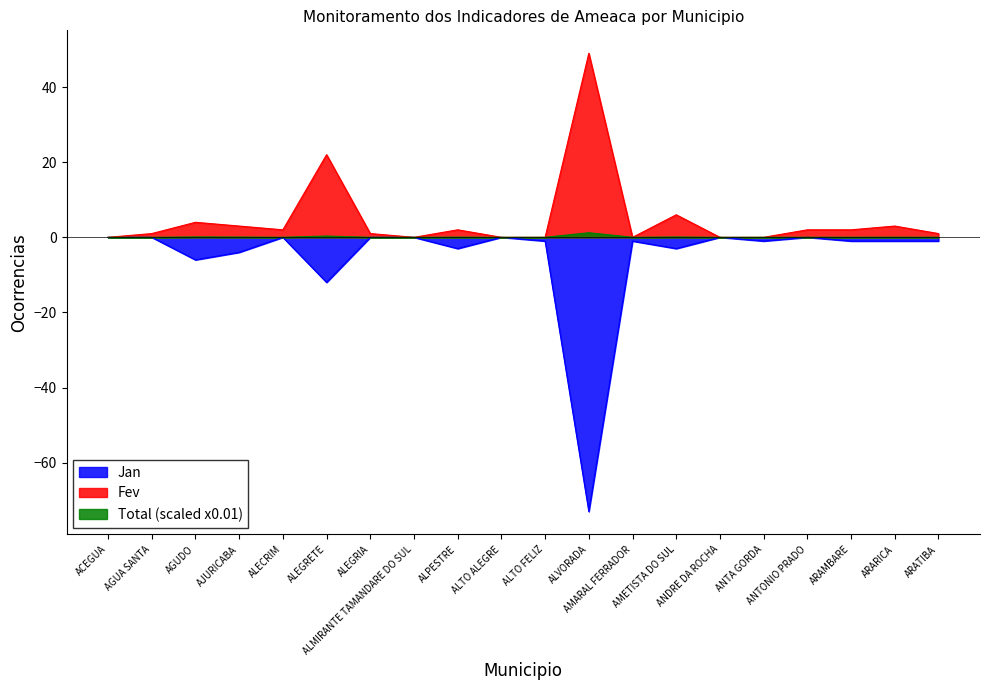

True or false: Fev and Total cross at least once.

True